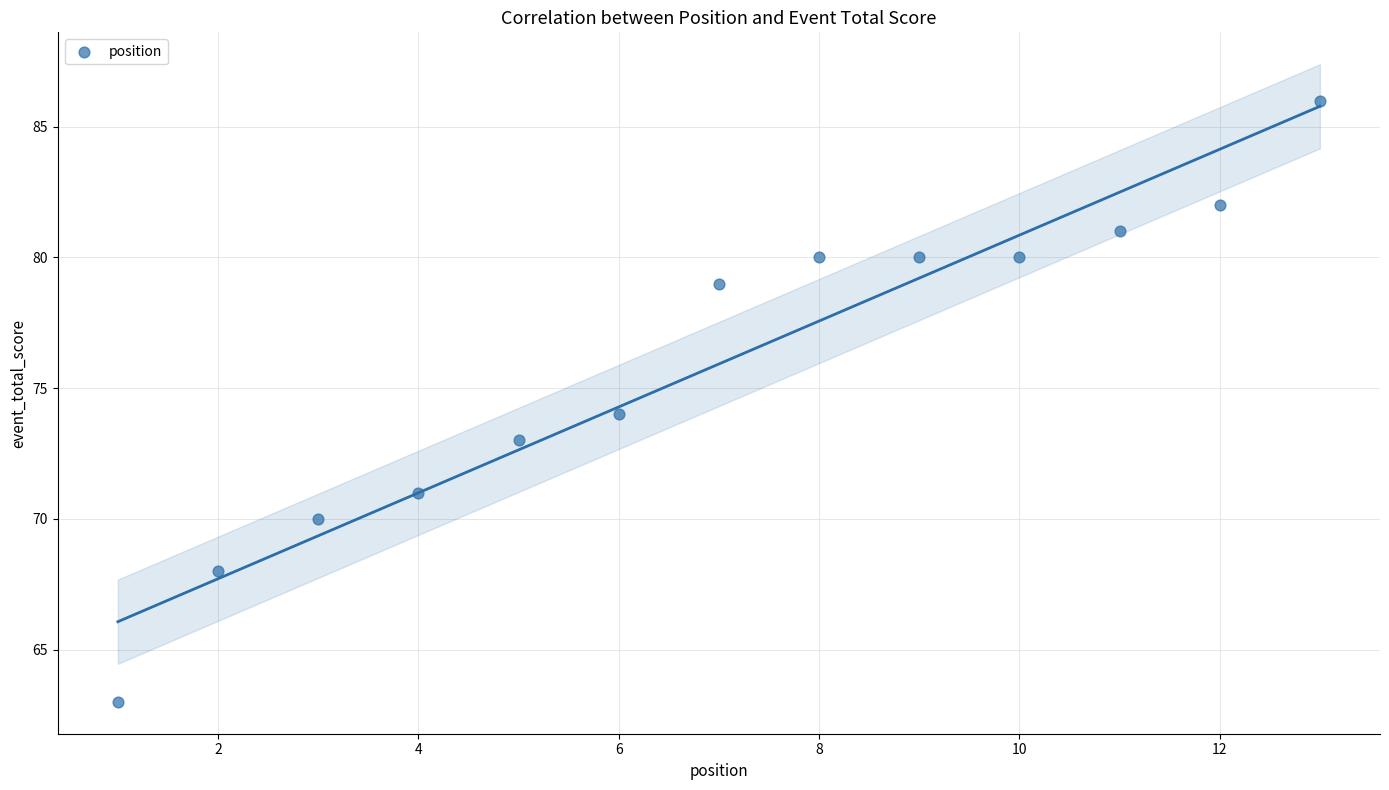

What is the range of X values (max minus min)?

12